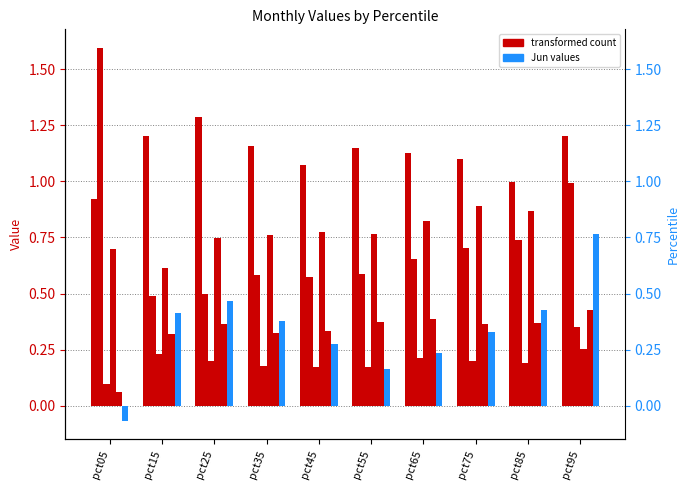

What is the total value across all series at pct05?

3.3